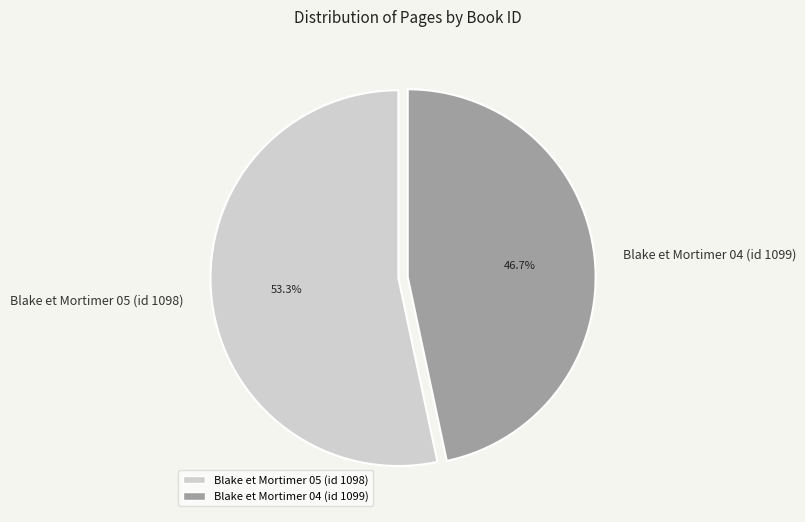

How many slices are in this pie chart?

2